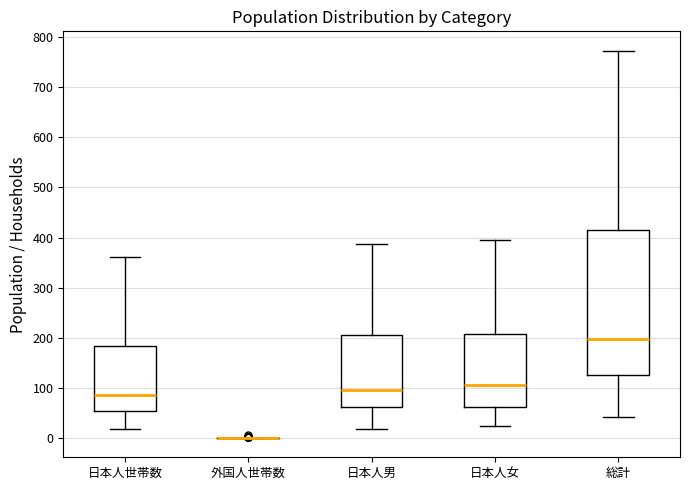

Reading left to right, transcribe this box plot: for each box, give where its median line is, the range the box spans, and where its two whiskers end, as read against the y-axis. The values are not printed on the chart, so give them approximately, as read against the axis.

日本人世帯数: median 90, box 50 to 180, whiskers 20 to 360
外国人世帯数: box collapsed to a line at 0, whiskers 0 to 0
日本人男: median 100, box 60 to 210, whiskers 20 to 390
日本人女: median 110, box 60 to 210, whiskers 20 to 400
総計: median 200, box 130 to 420, whiskers 40 to 770